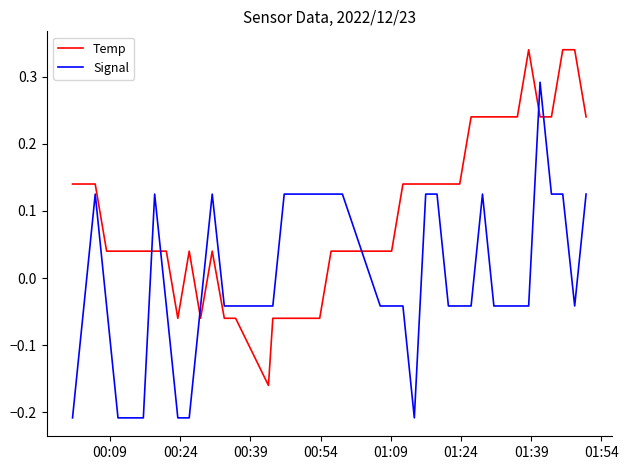

List the series in order of their peak value, lowest first.

Signal, Temp